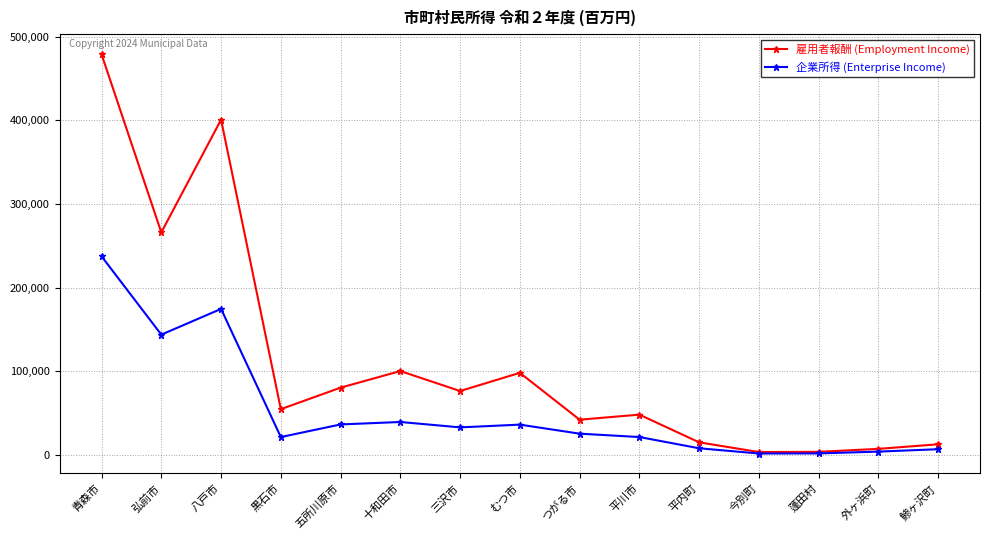

Which series has the widest spread of values?

雇用者報酬 (Employment Income)